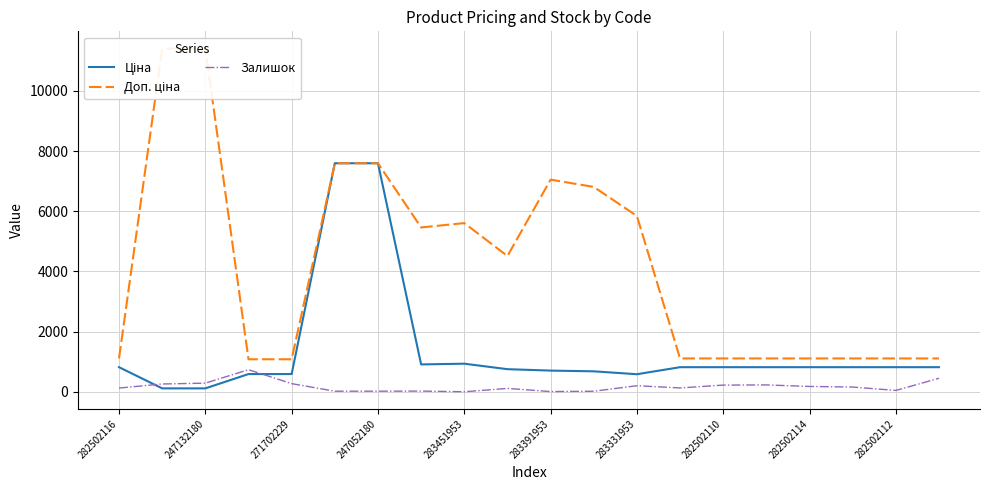

What value does the Ціна series have at 282502112?

818.5